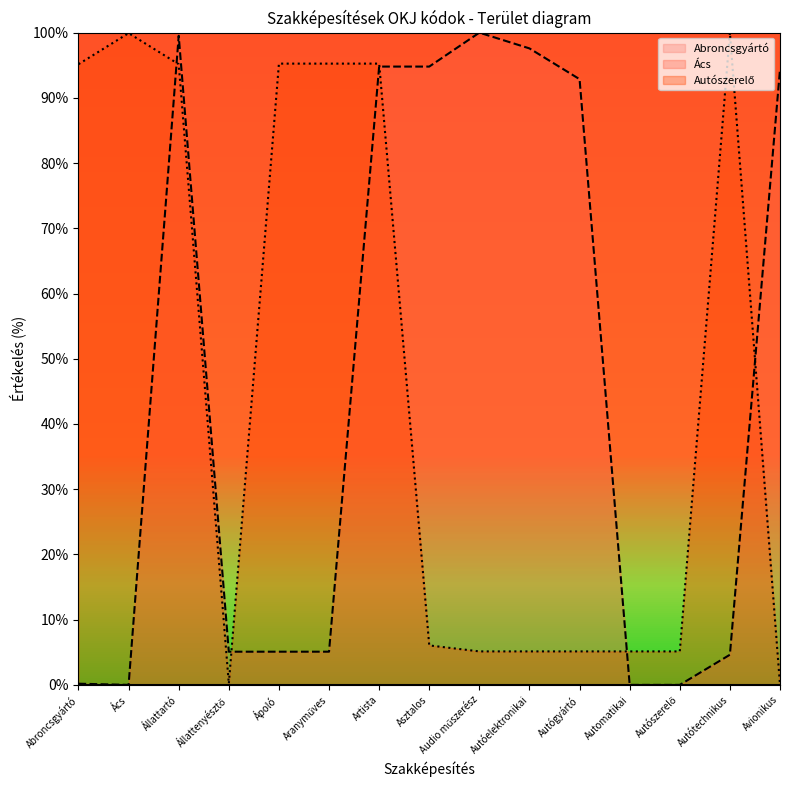

Between Audio műszerész and Automatikai, which series saw the biggest shift?

Ács